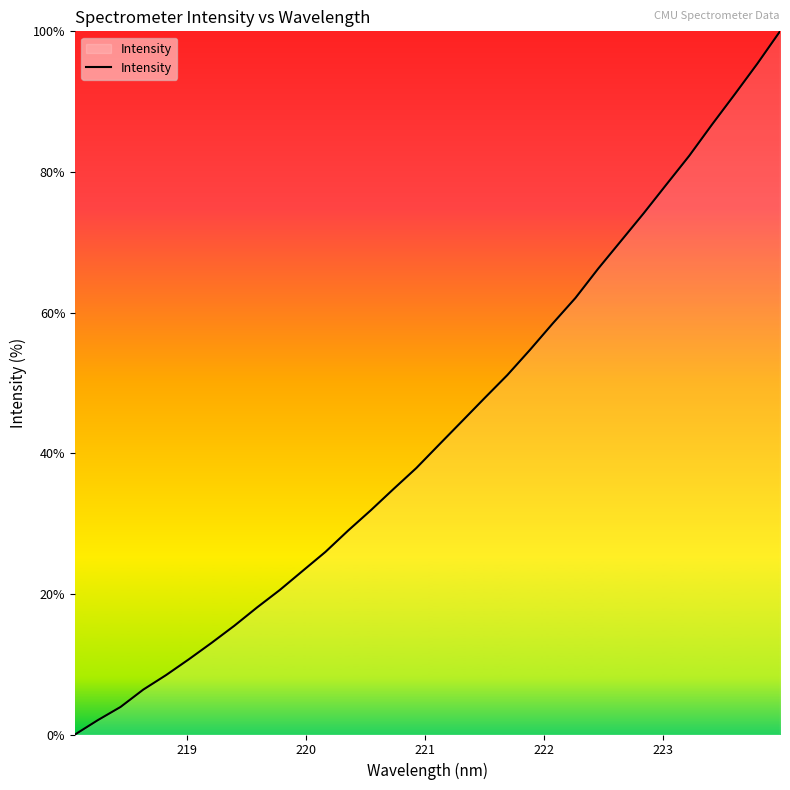

What is the greatest value displayed?

100.0